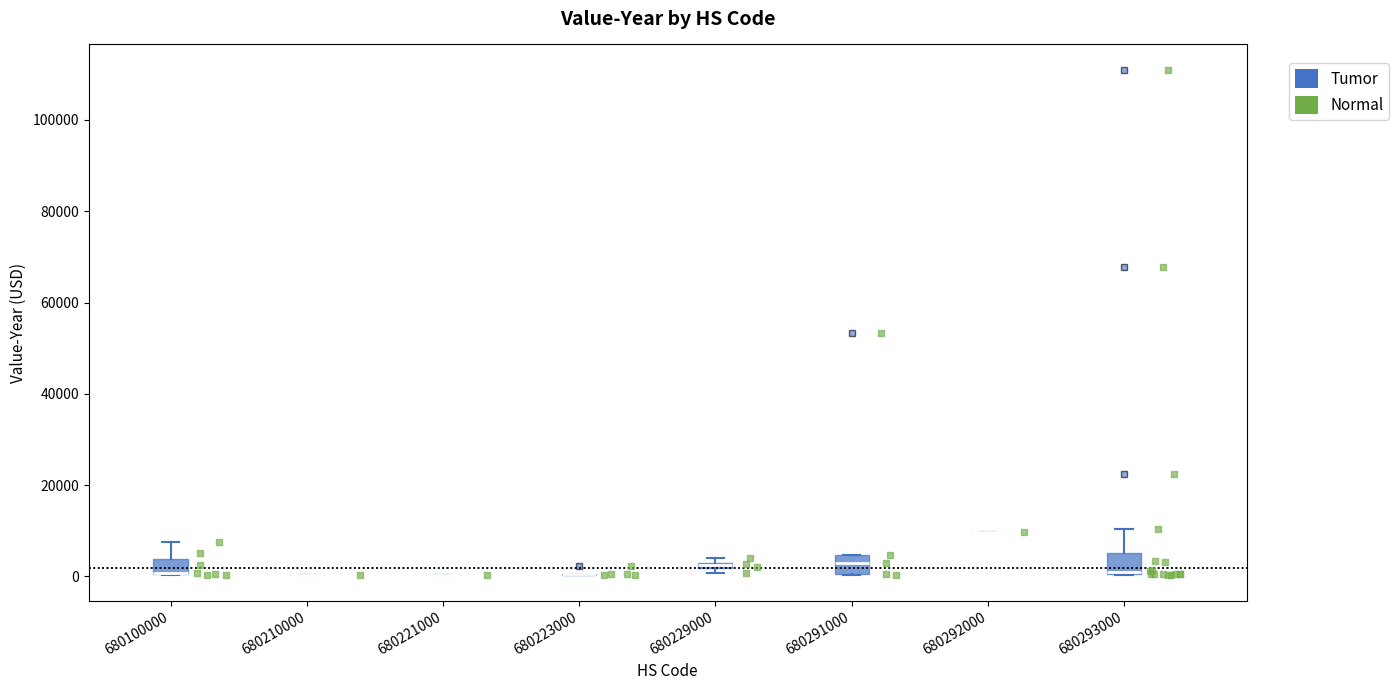

Where is the upper edge of the box at x = 680100000 on the y-axis? The values are not printed on the chart, so give them approximately, as read against the axis.

4000